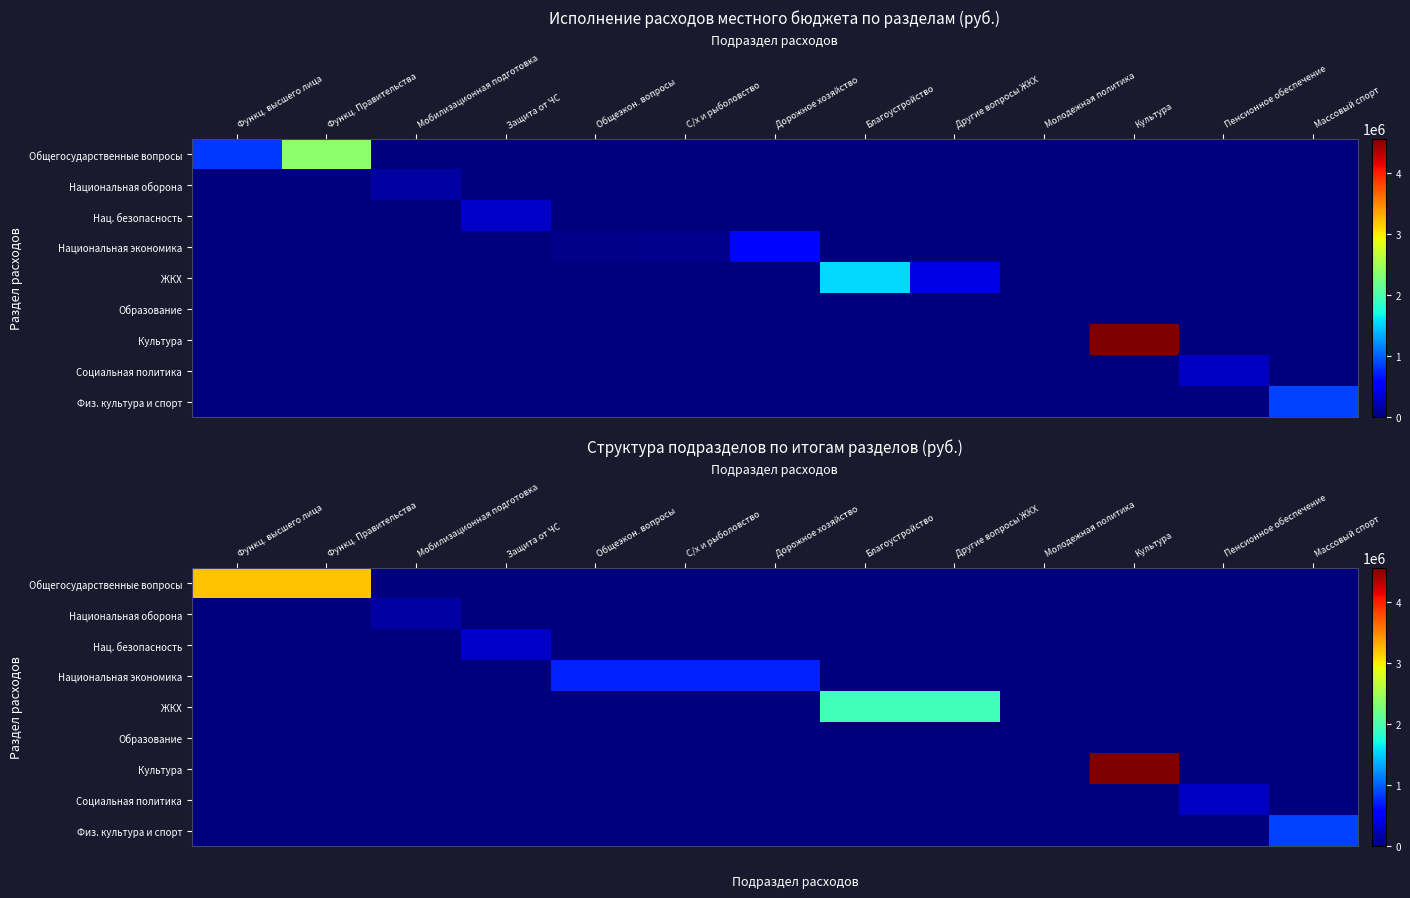

Which series has the largest range (max minus min)?

Культура